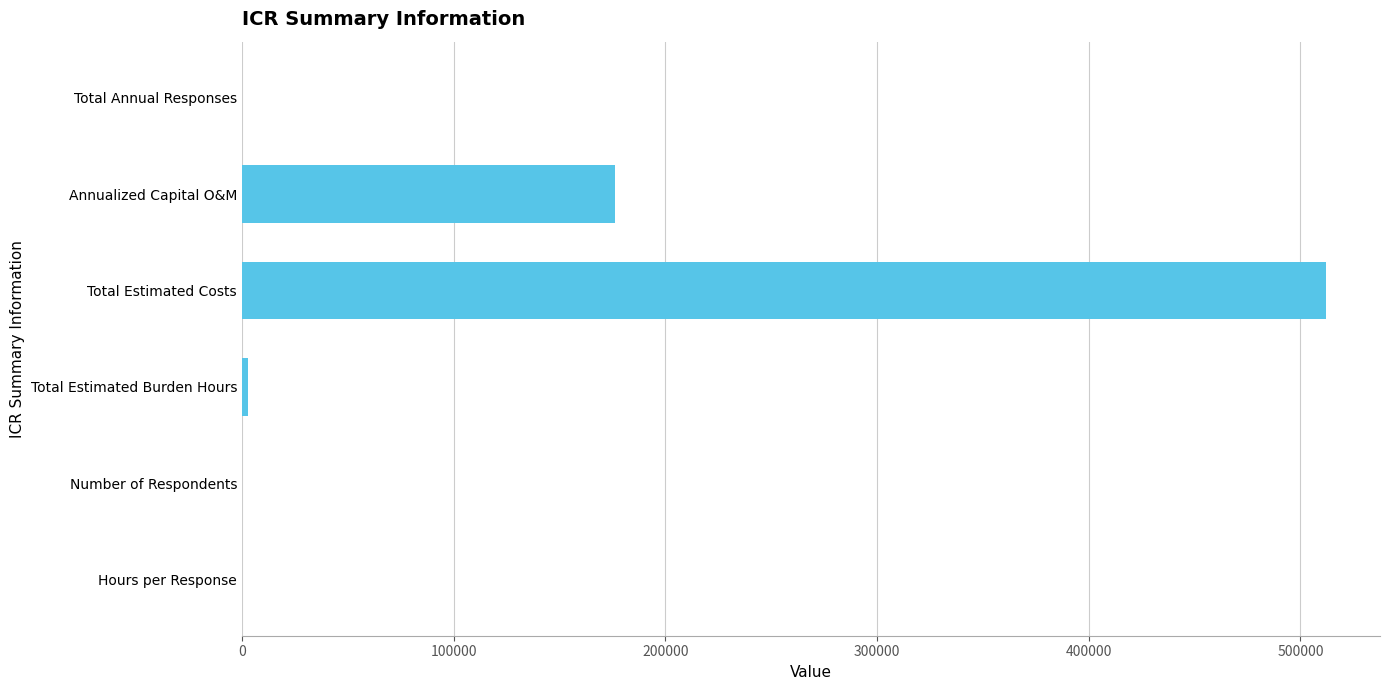

Which label corresponds to the largest value in the chart?

Total Estimated Costs